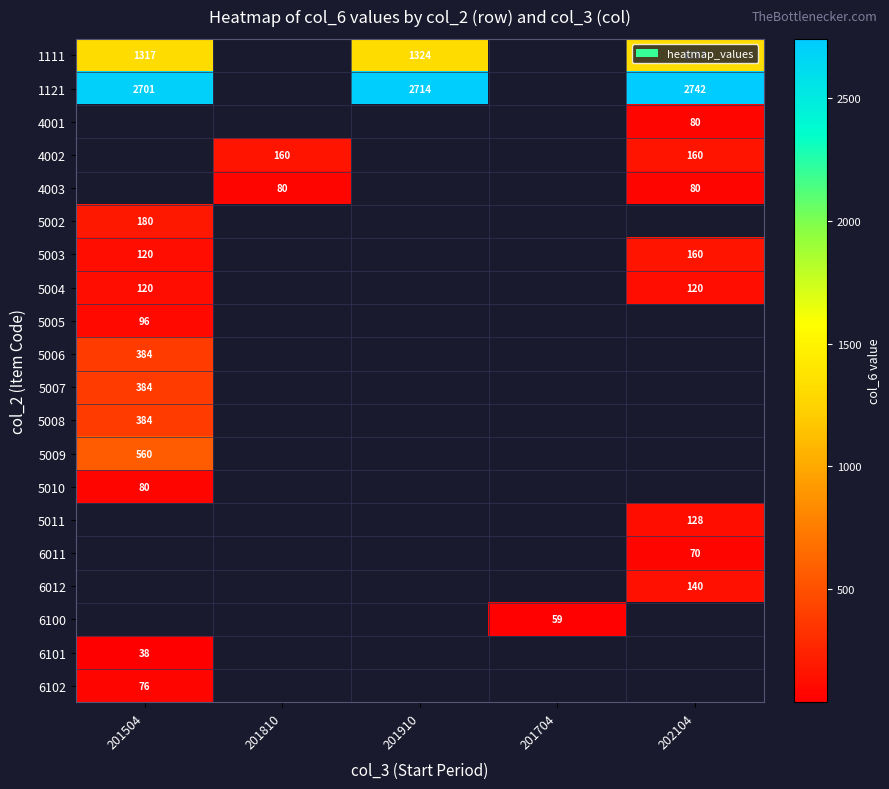

The value of 1111 at 202104 is 599. True or false?

False